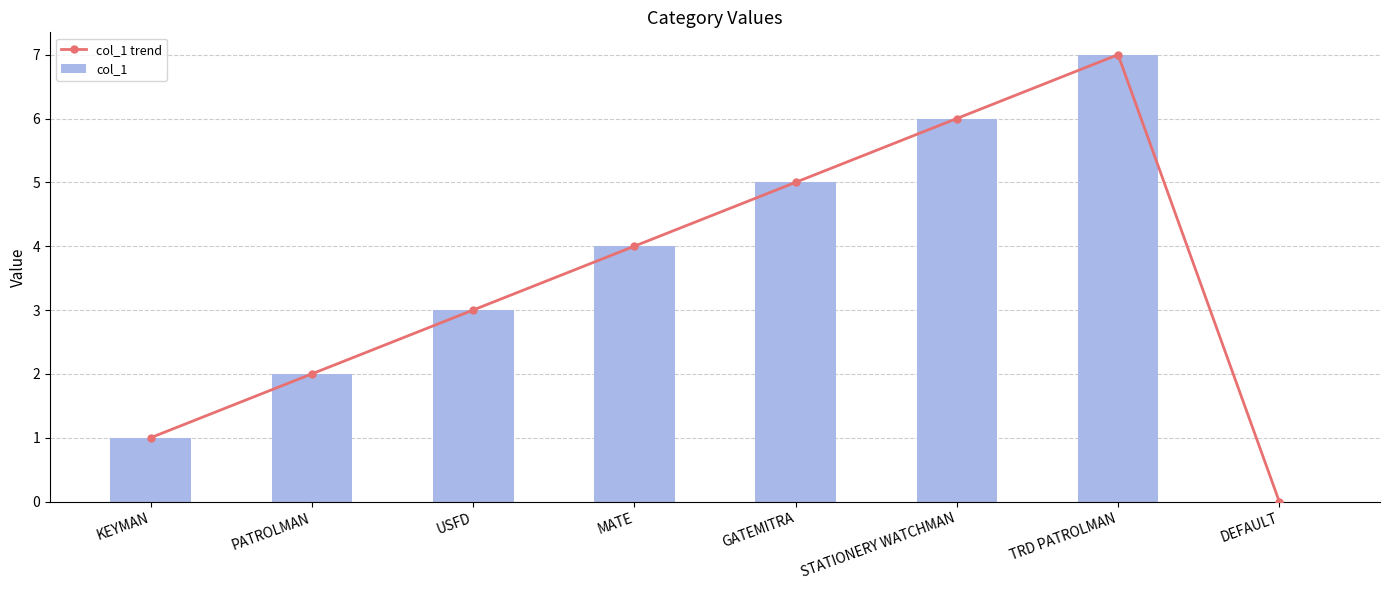

How many col_1 trend values are between 2 and 6?

5